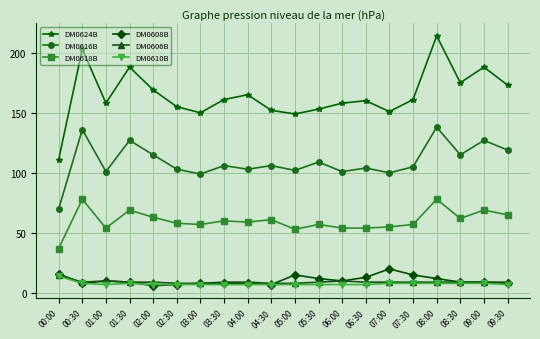

What is the sum of all DM0608B values?

210